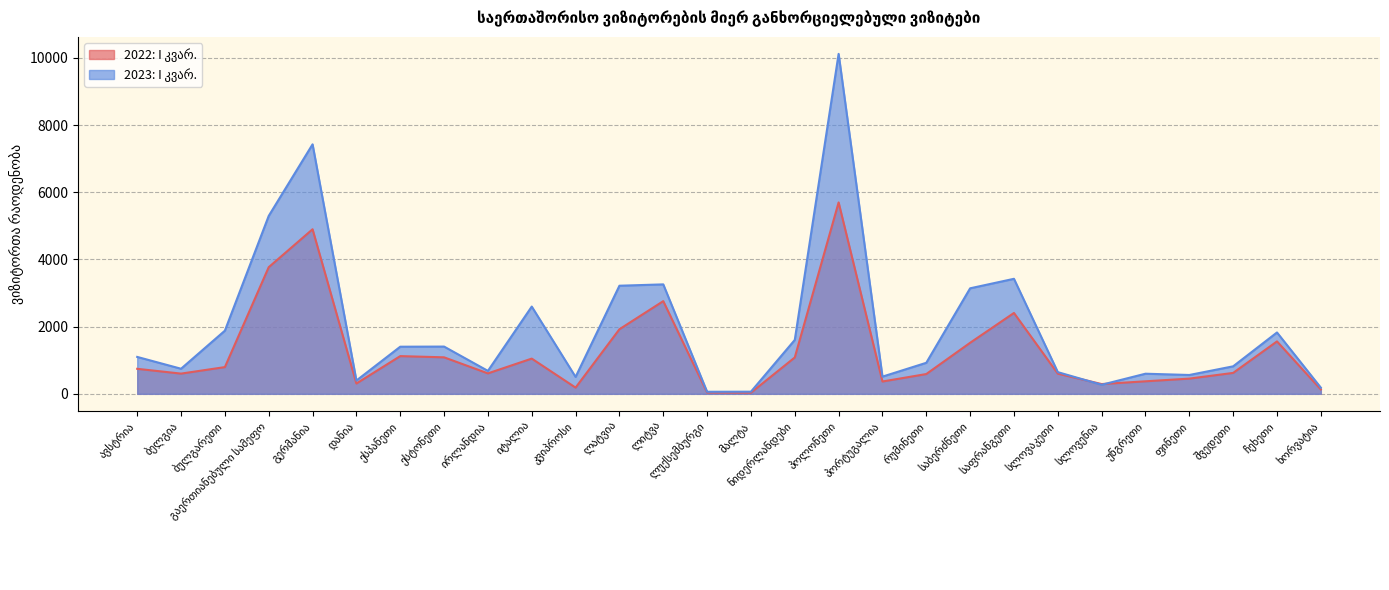

True or false: 2022: I კვარ. has a value of 1028 at საფრანგეთი.

False